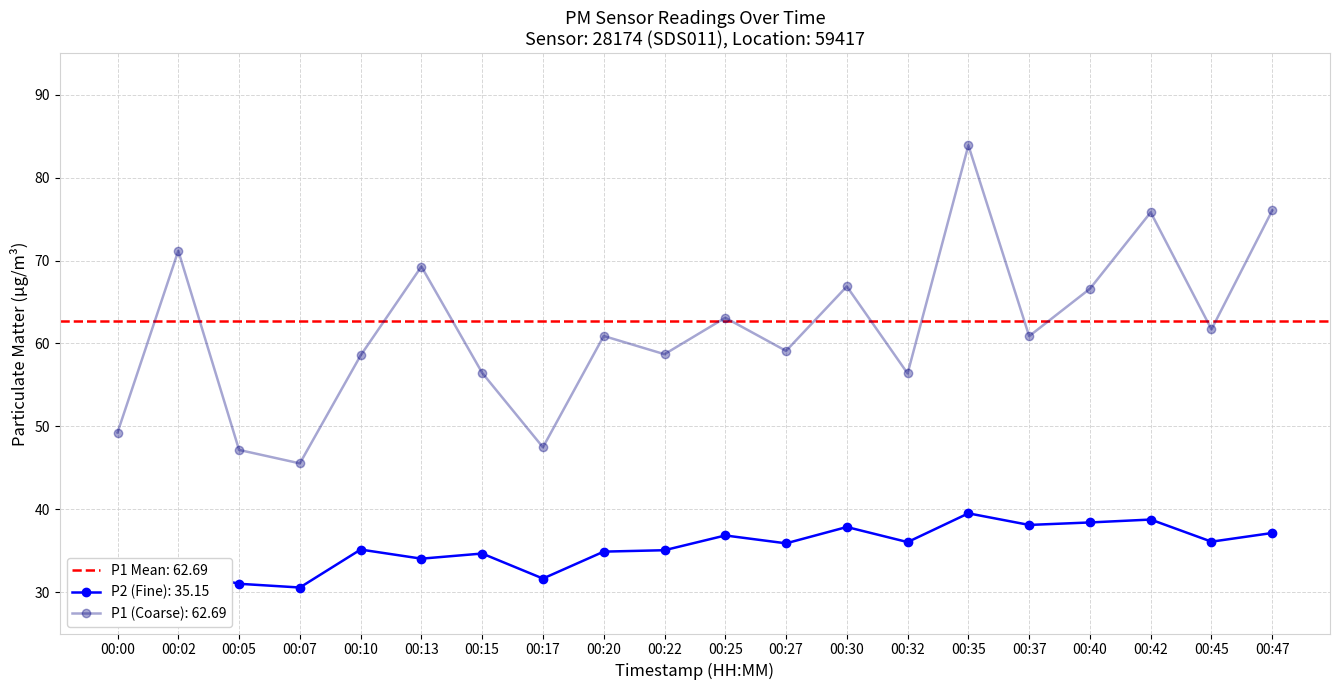

The value of P2 at 00:02 is 32.6. True or false?

True